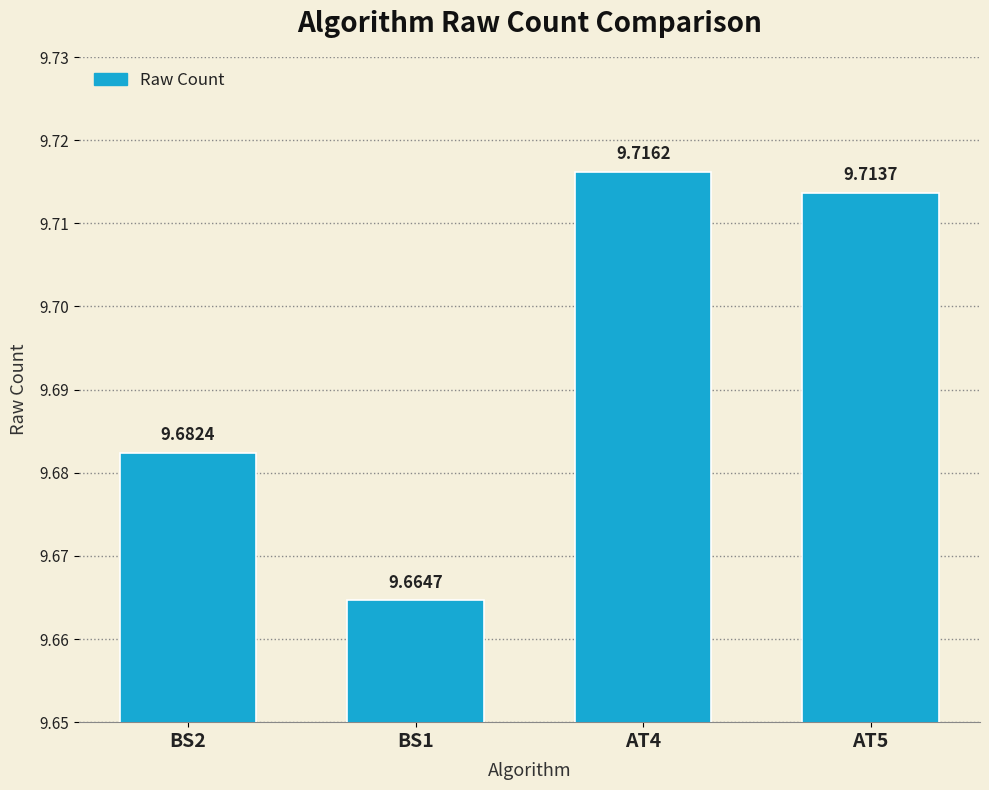

Which has a higher value, AT4 or BS2?

AT4